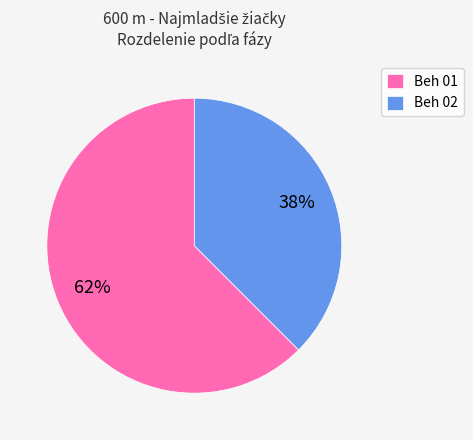

Is it true that Beh 02 is 29% of the pie?

False